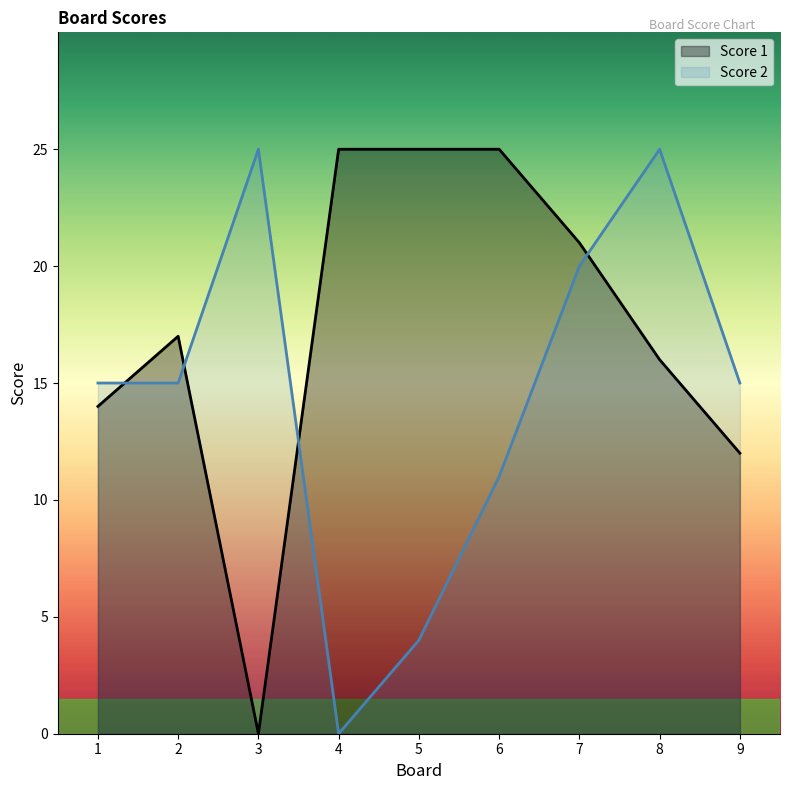

Which category has the highest value in the Score 2 series?

3